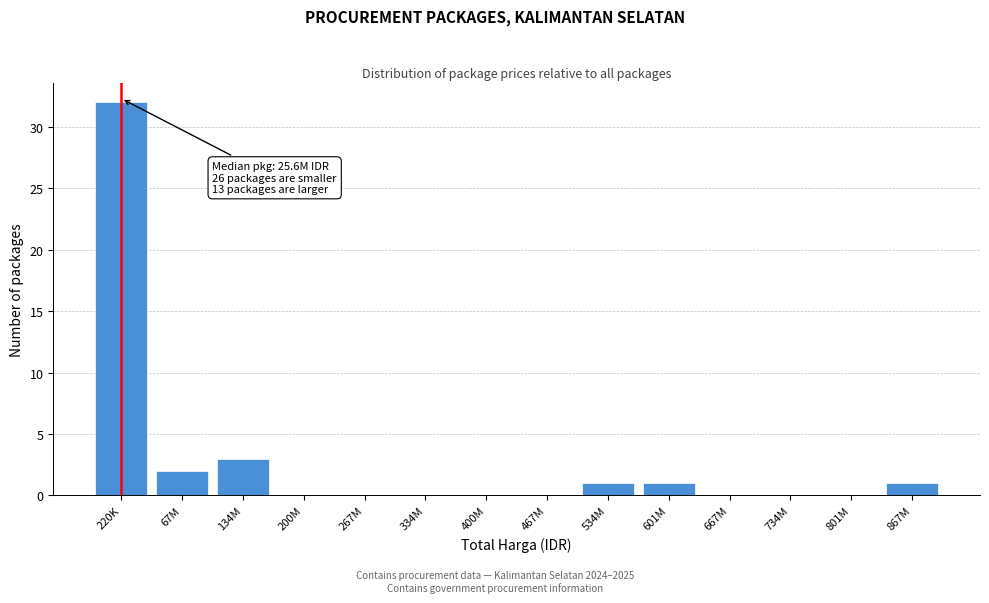

Reading left to right, extract all data points from this chart.

220K=32	67M=2	134M=3	200M=0	267M=0	334M=0	400M=0	467M=0	534M=1	601M=1	667M=0	734M=0	801M=0	867M=1